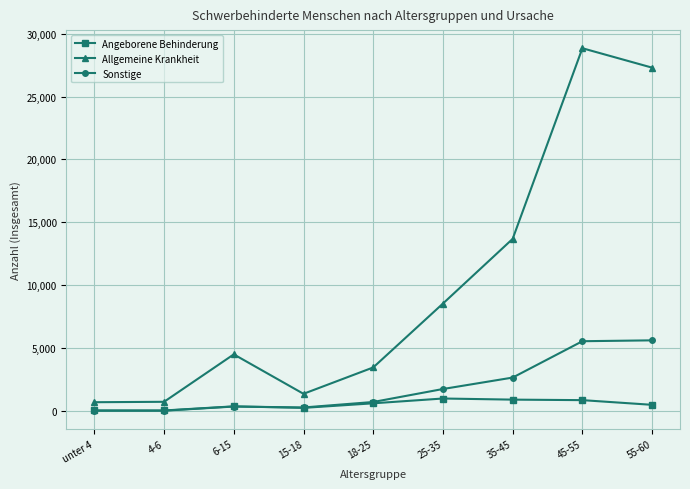

What are all the series names shown in the legend?

Angeborene Behinderung, Allgemeine Krankheit, Sonstige